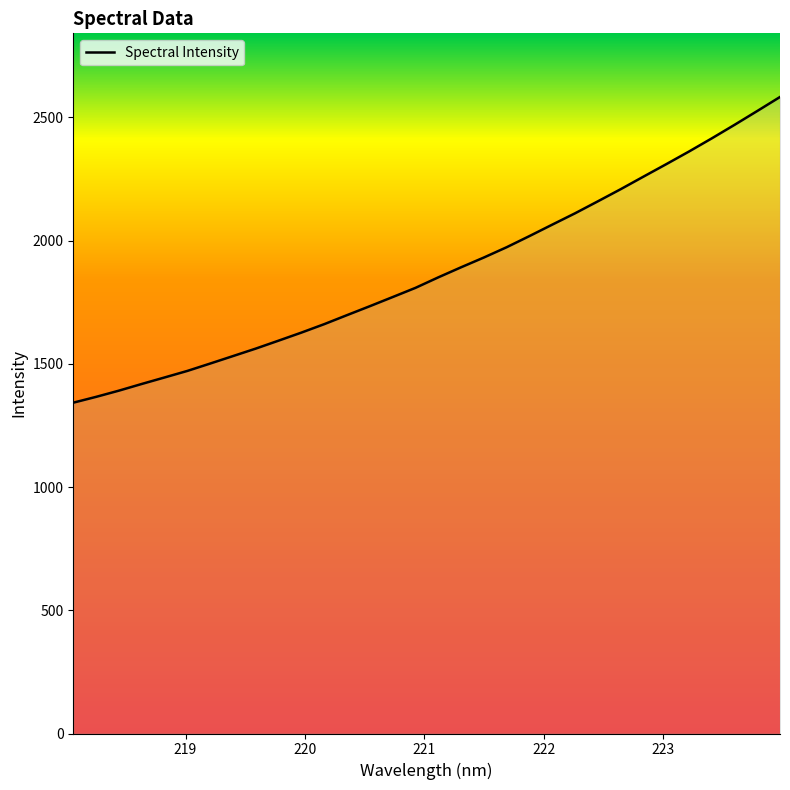

What is the minimum value shown in the chart?

1342.5